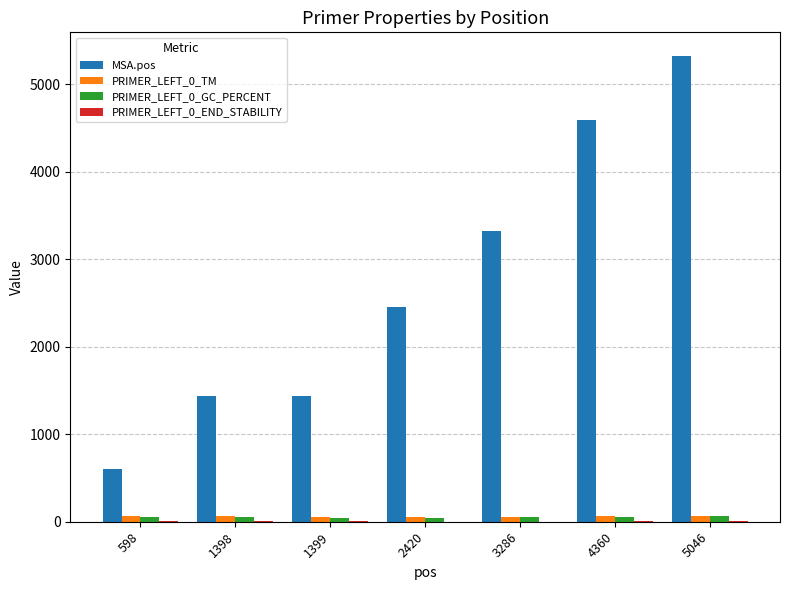

Which label corresponds to the largest value in the chart?

5046